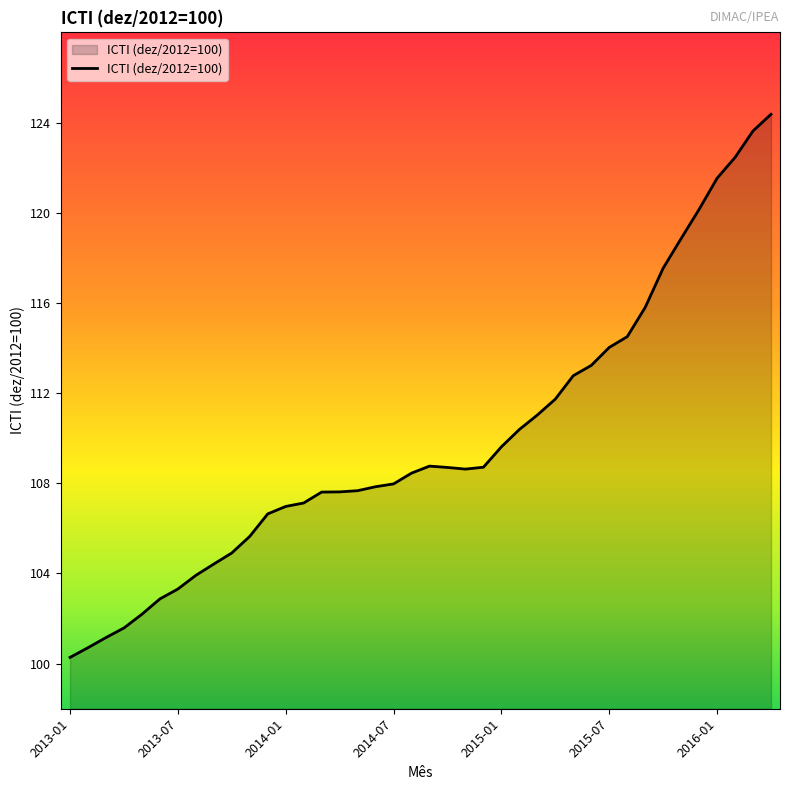

What is the minimum value shown in the chart?

100.3